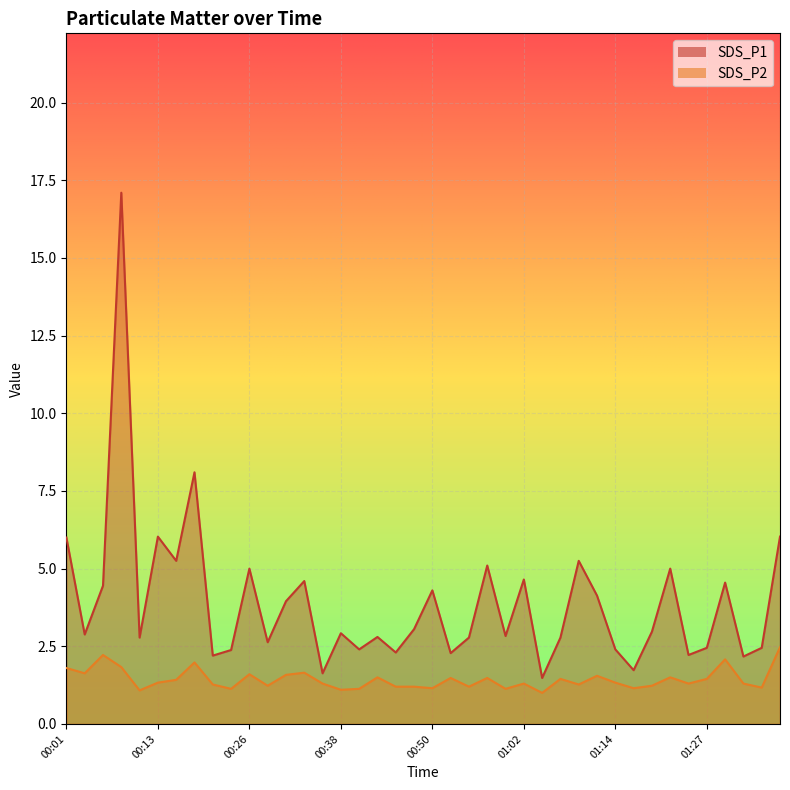

How many data points in SDS_P1 are above 2?

37